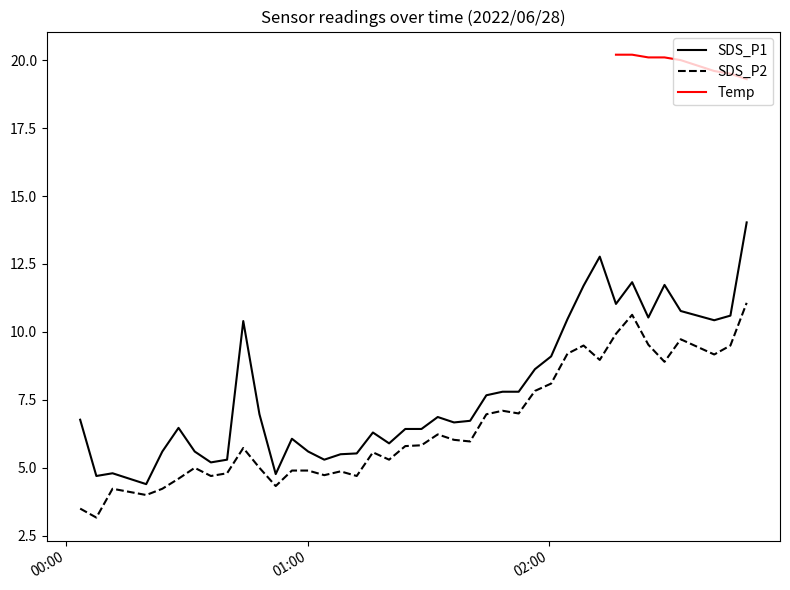

Between 2022/06/28 01:08:11 and 2022/06/28 01:44:22, which is larger?

2022/06/28 01:44:22